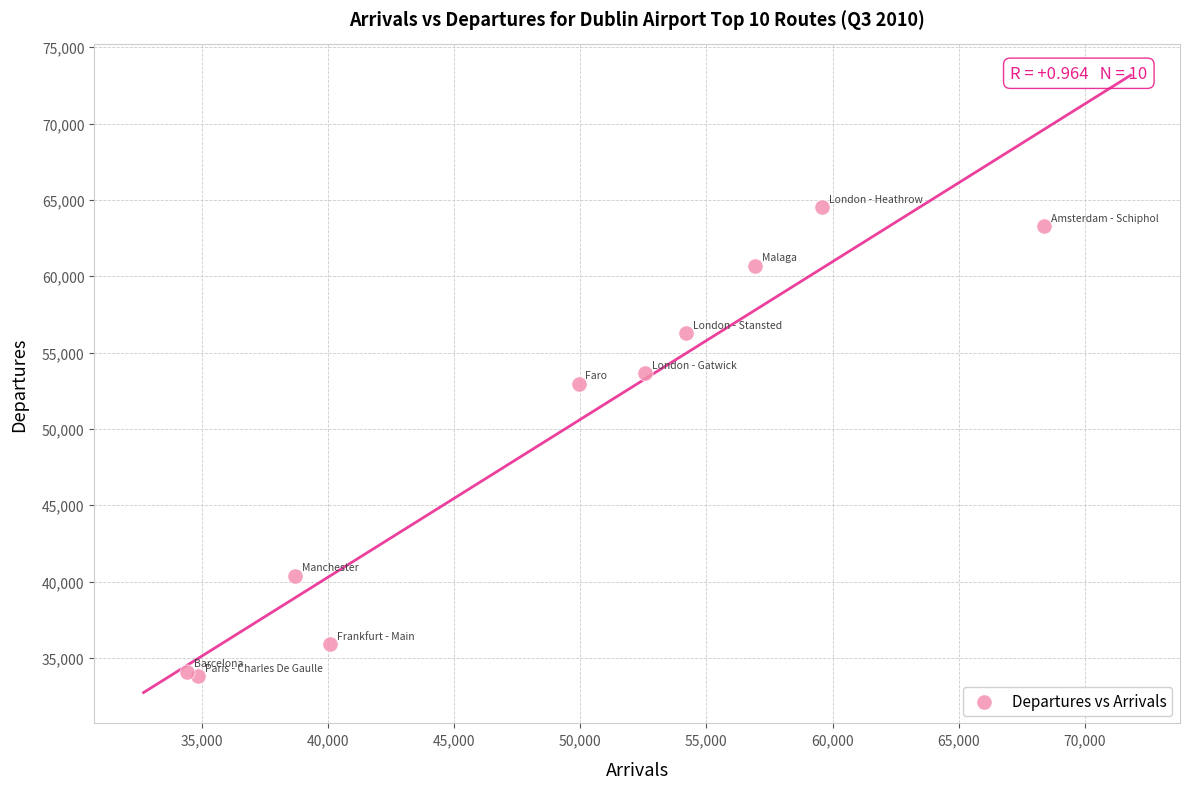

What is the range of Y values (max minus min)?

30733